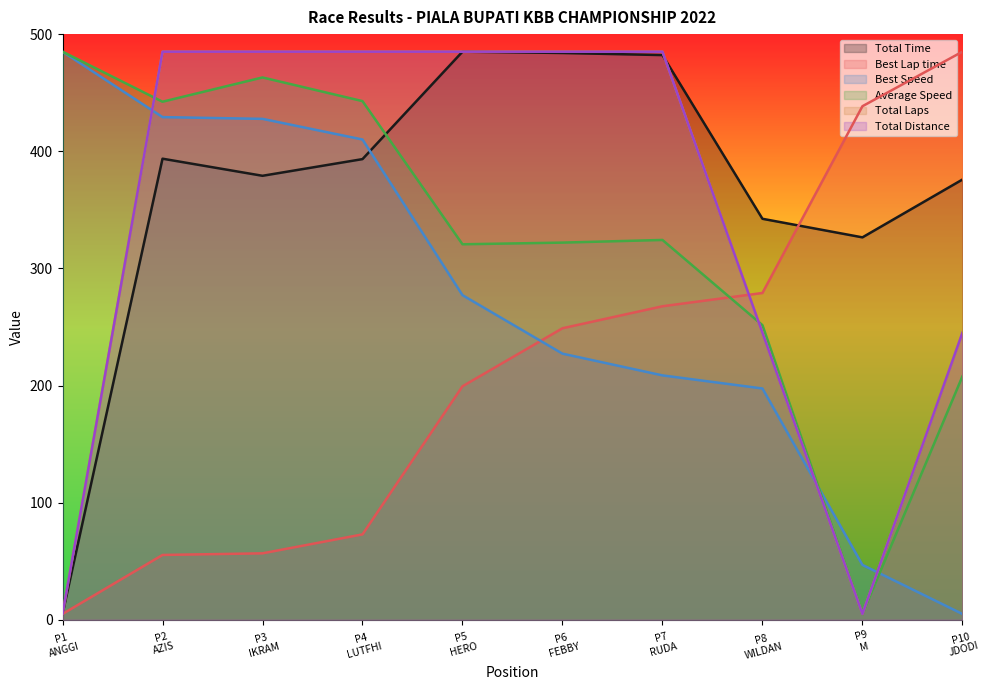

Which series has the largest range (max minus min)?

Total Time